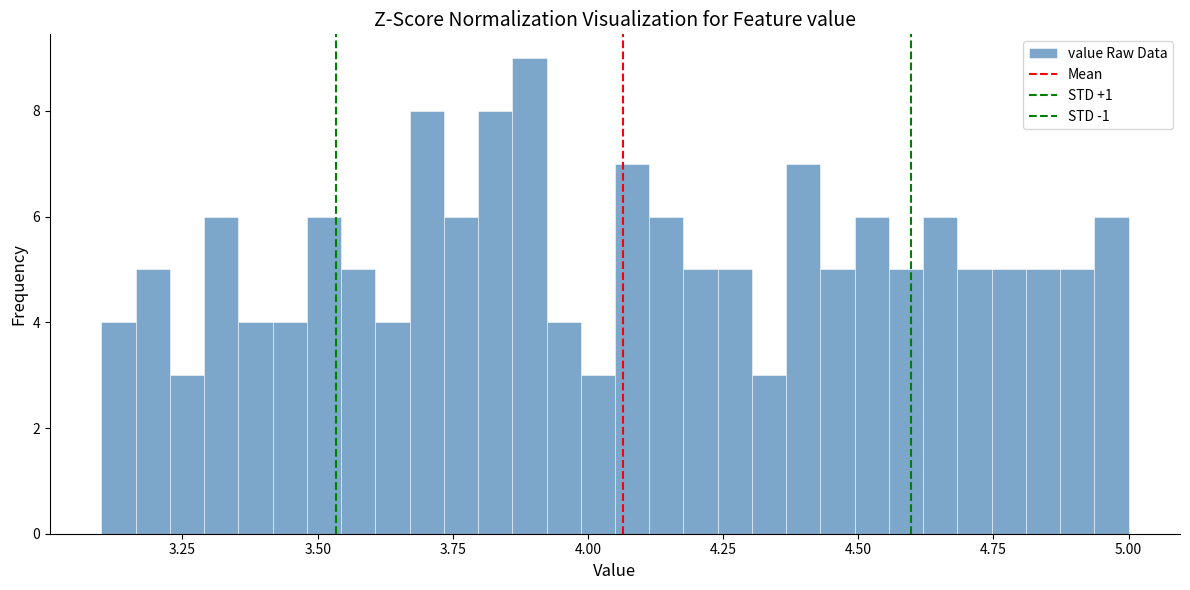

Read against the x-axis, roughly where is the centre of the tallest bar?

3.90